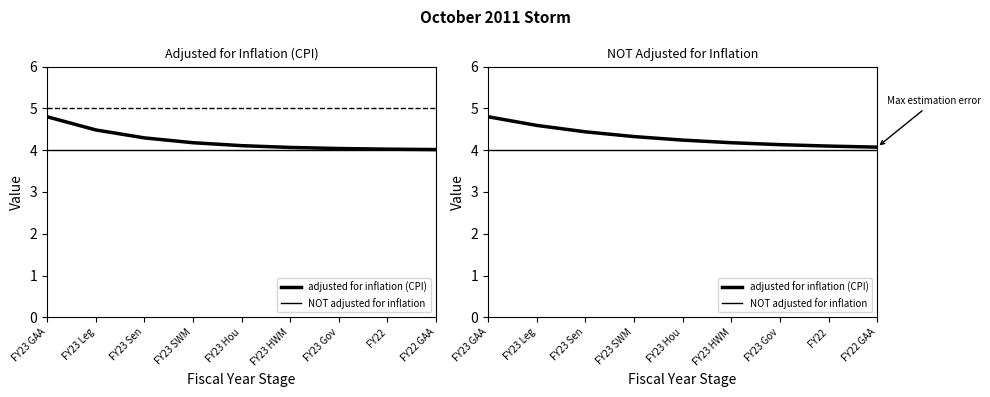

Which has a higher value, FY23 Leg or FY22?

FY23 Leg